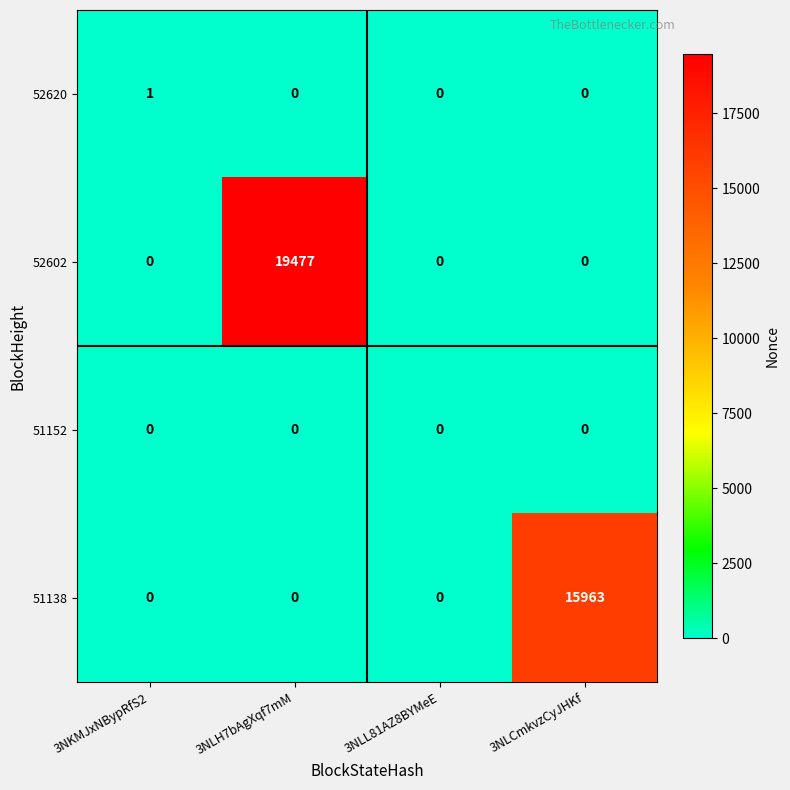

The value of 52620 at 3NLCmkvzCyJHKf is -1. True or false?

False